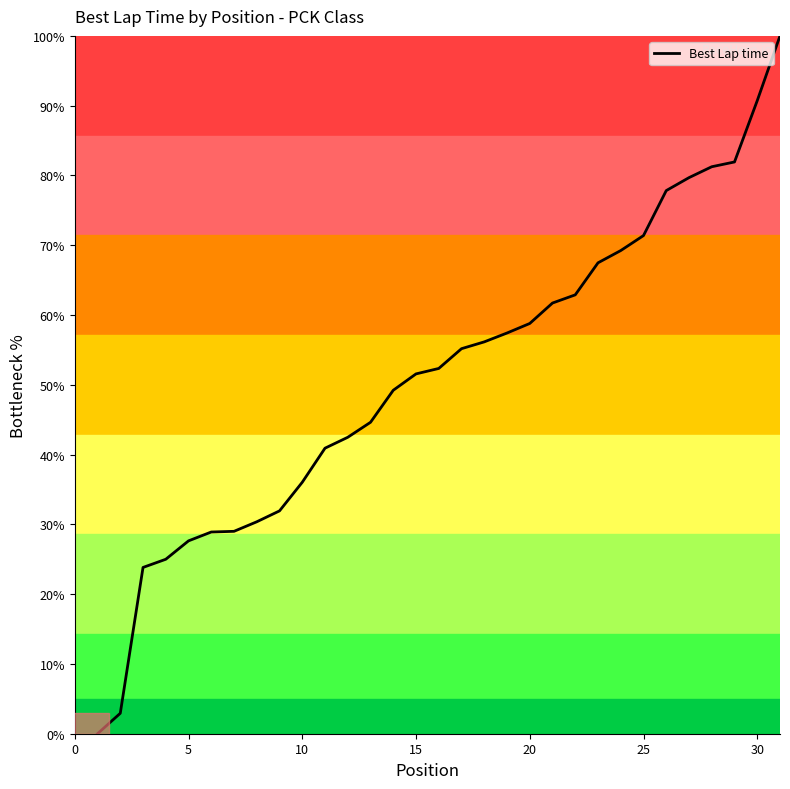

What is the greatest value displayed?

100.0